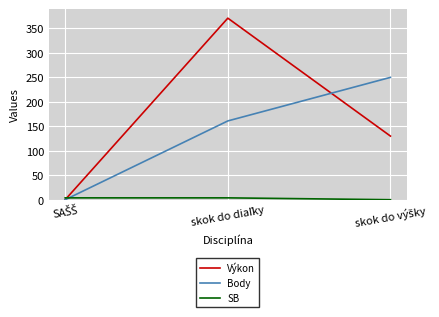

What is the maximum value for Body?

250.0